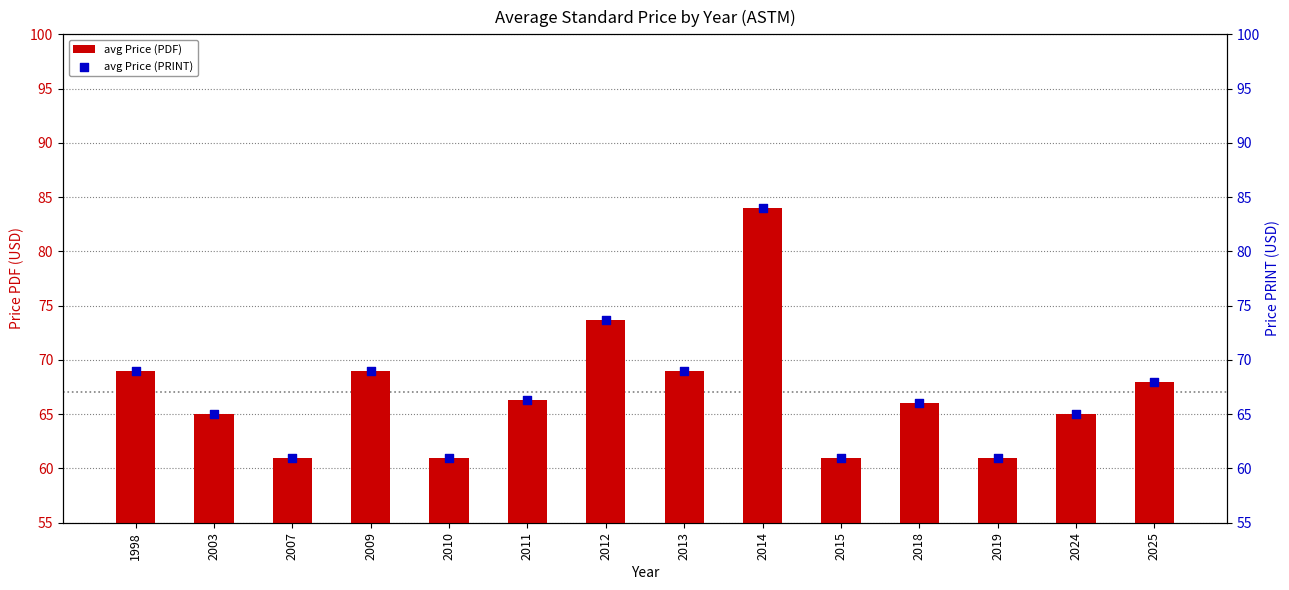

At how many categories does at least one series exceed 74?

1